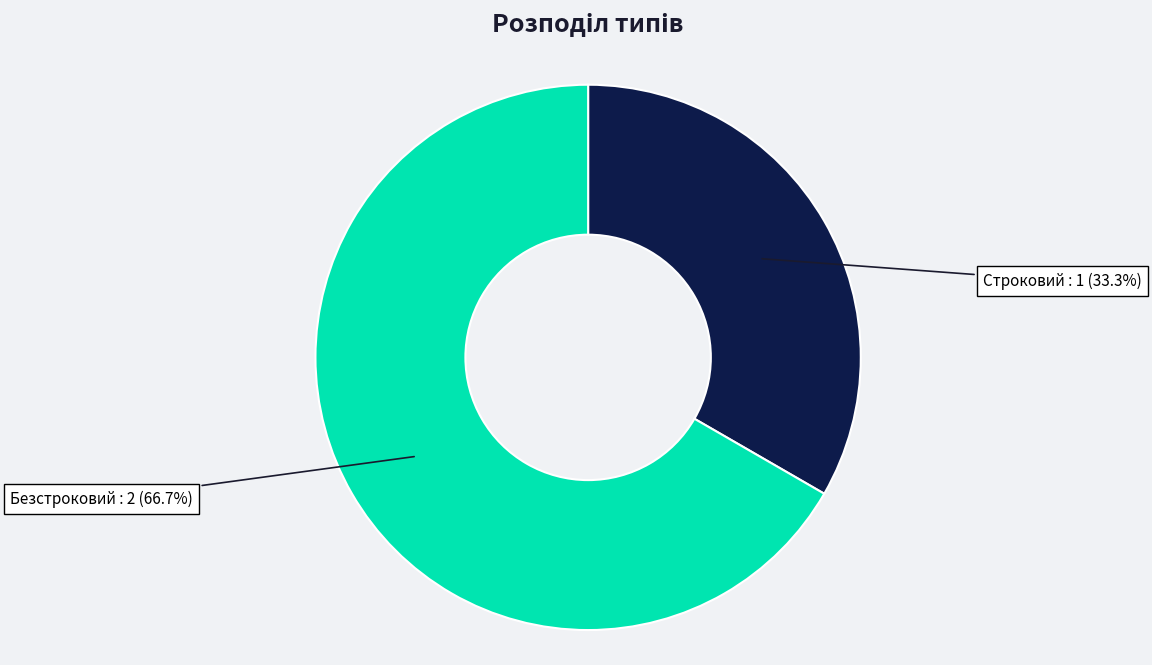

How many slices are in this pie chart?

2